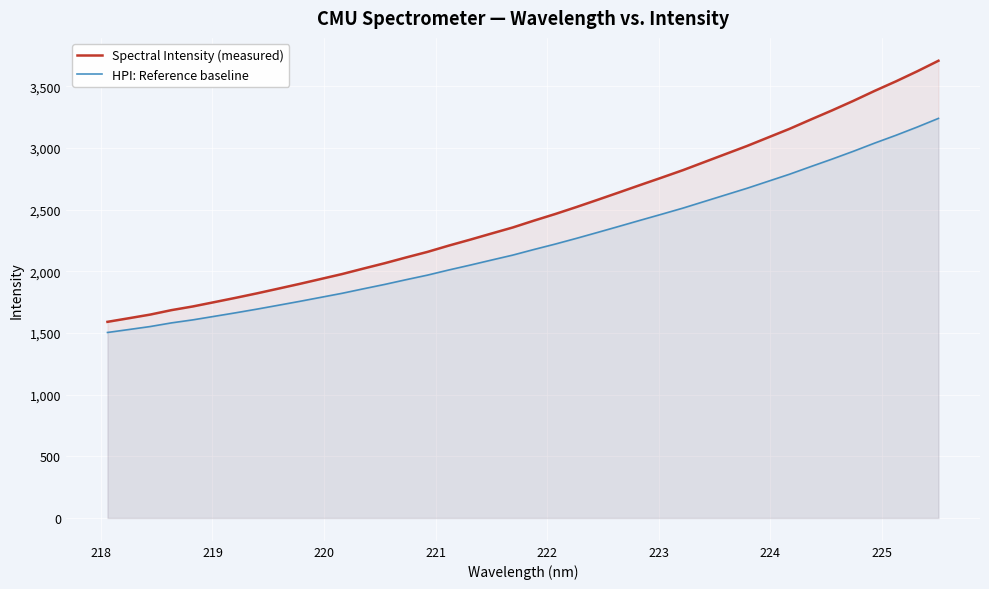

How many lines are shown in the chart?

2